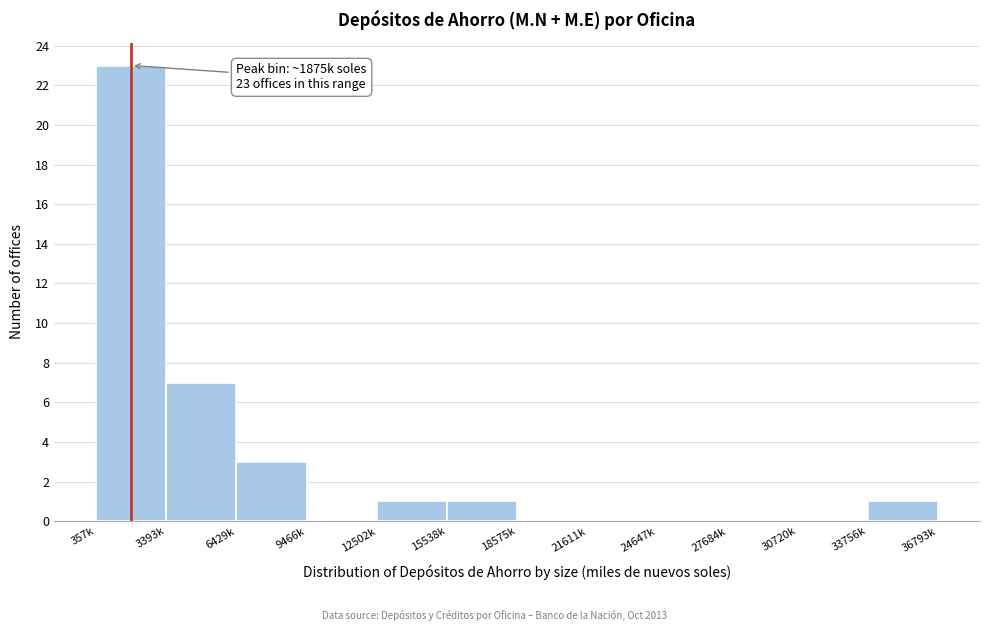

Reading left to right, list all the values displayed in this chart.

357k=23	3393k=7	6429k=3	9466k=0	12502k=1	15538k=1	18575k=0	21611k=0	24647k=0	27684k=0	30720k=0	33756k=1